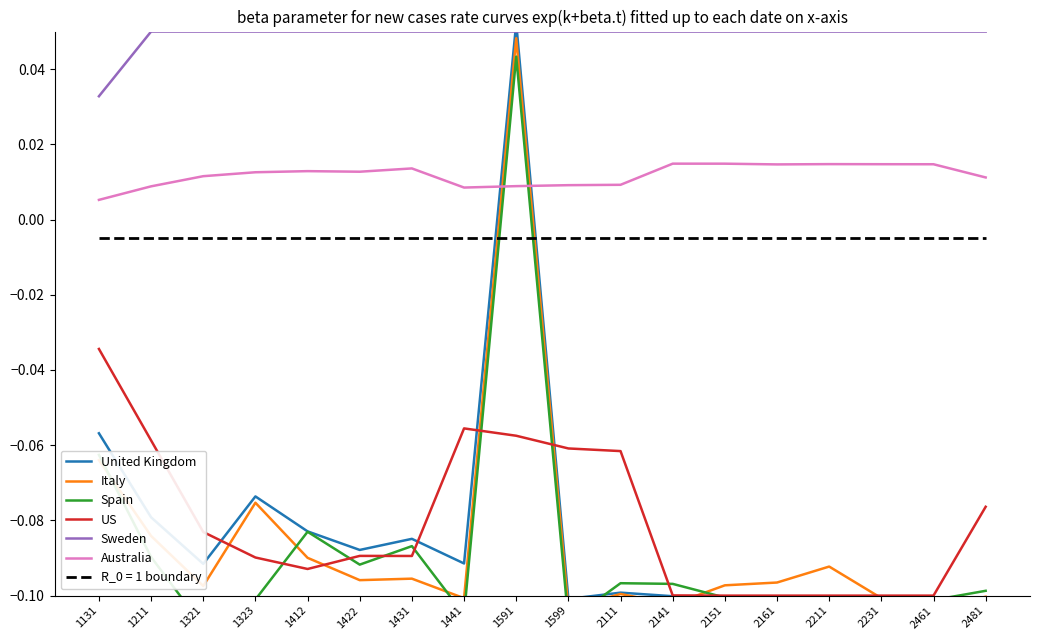

What is the value of the United Kingdom point at the 15th from the left?

-0.1